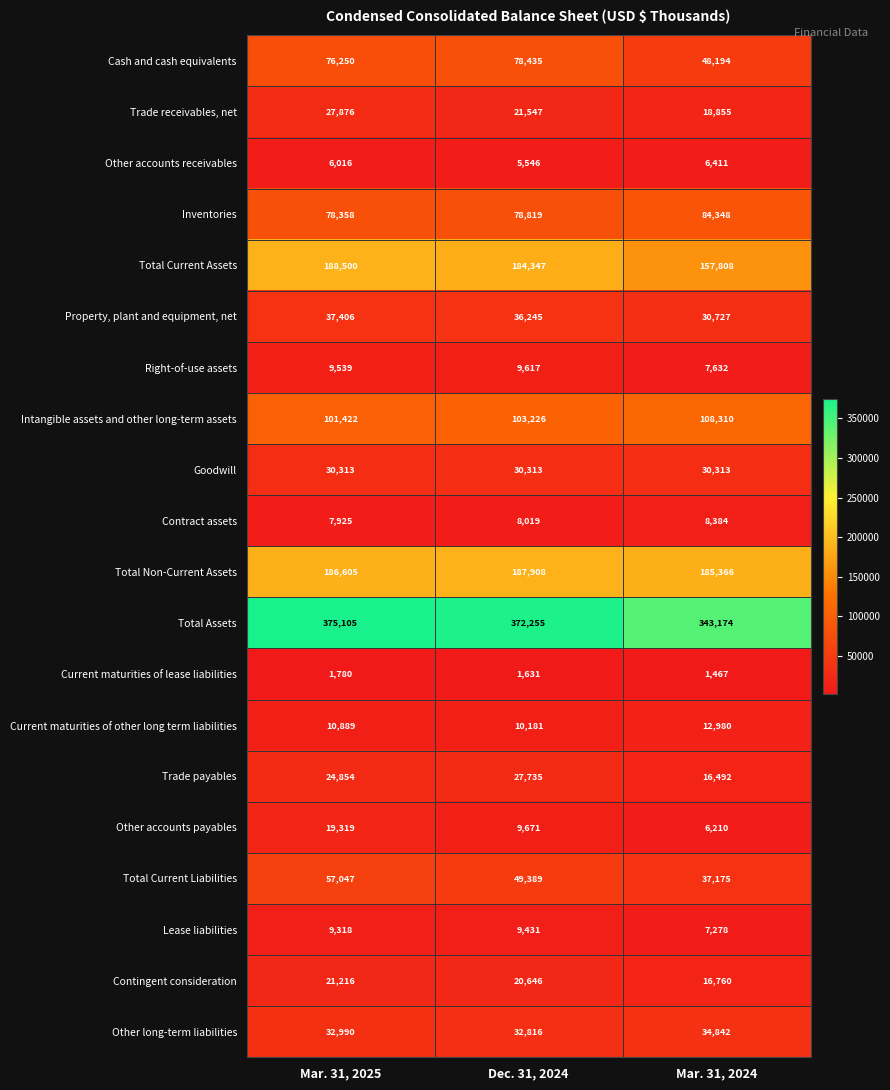

What is the difference between the maximum and minimum values in the Right-of-use assets series?

1985